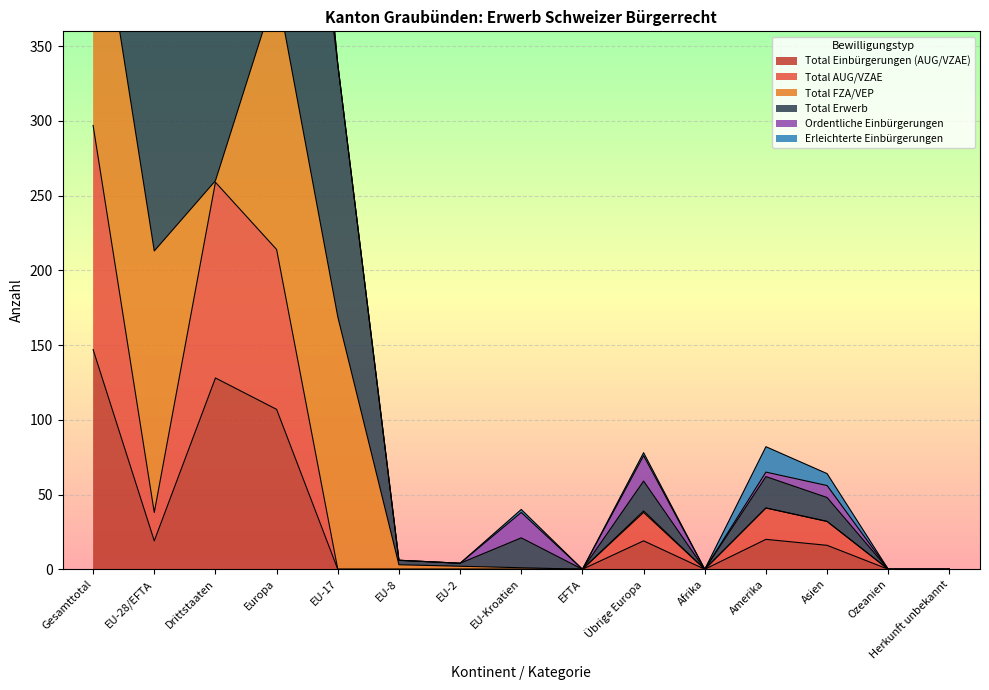

At how many categories does at least one series exceed 666?

2